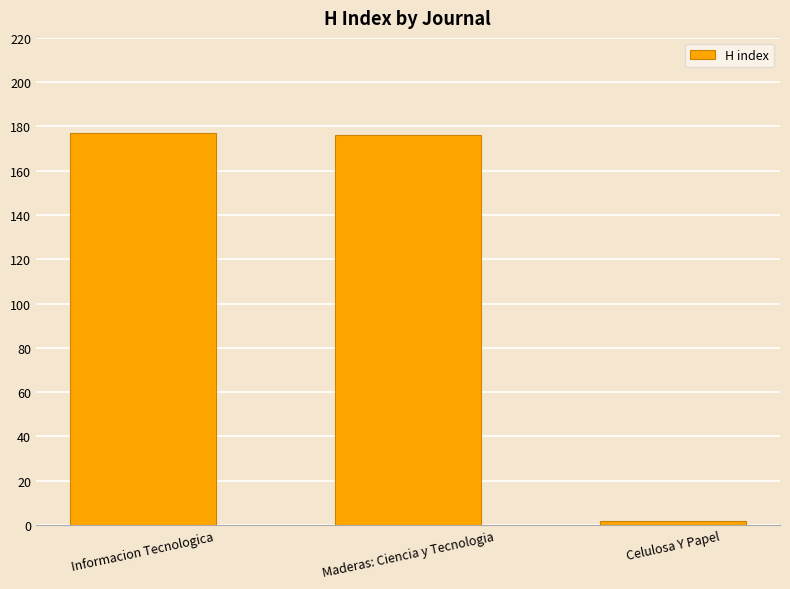

Reading right to left, list all the values displayed in this chart.

2	176	177